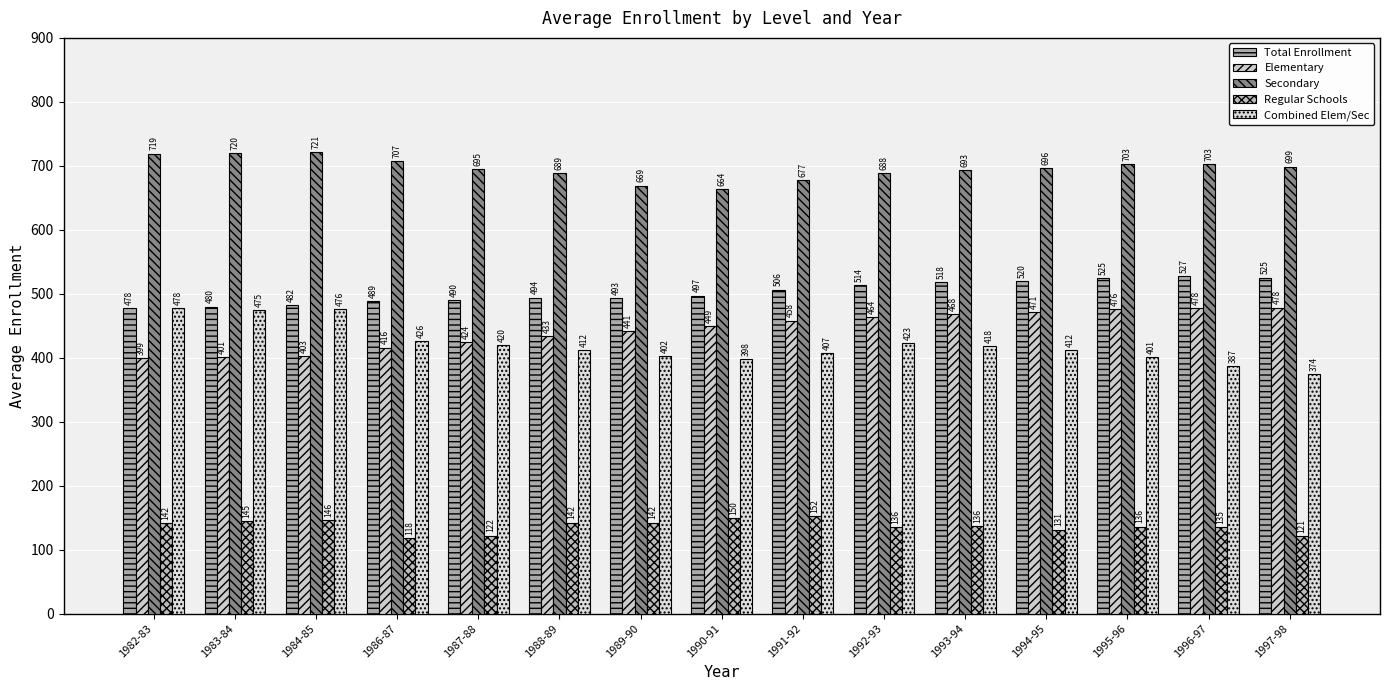

What is the label of the 7th bar from the right?

1991-92